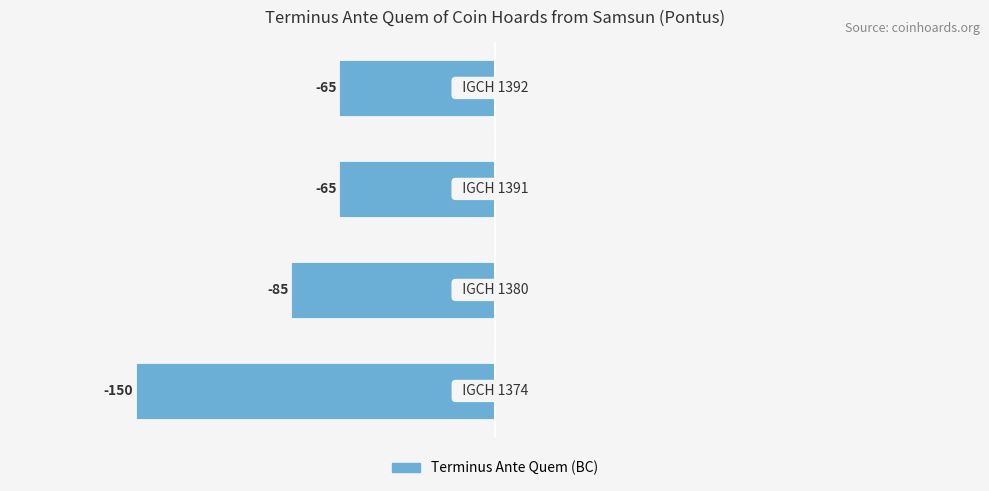

Are the bars grouped side by side (vs. stacked)?

No